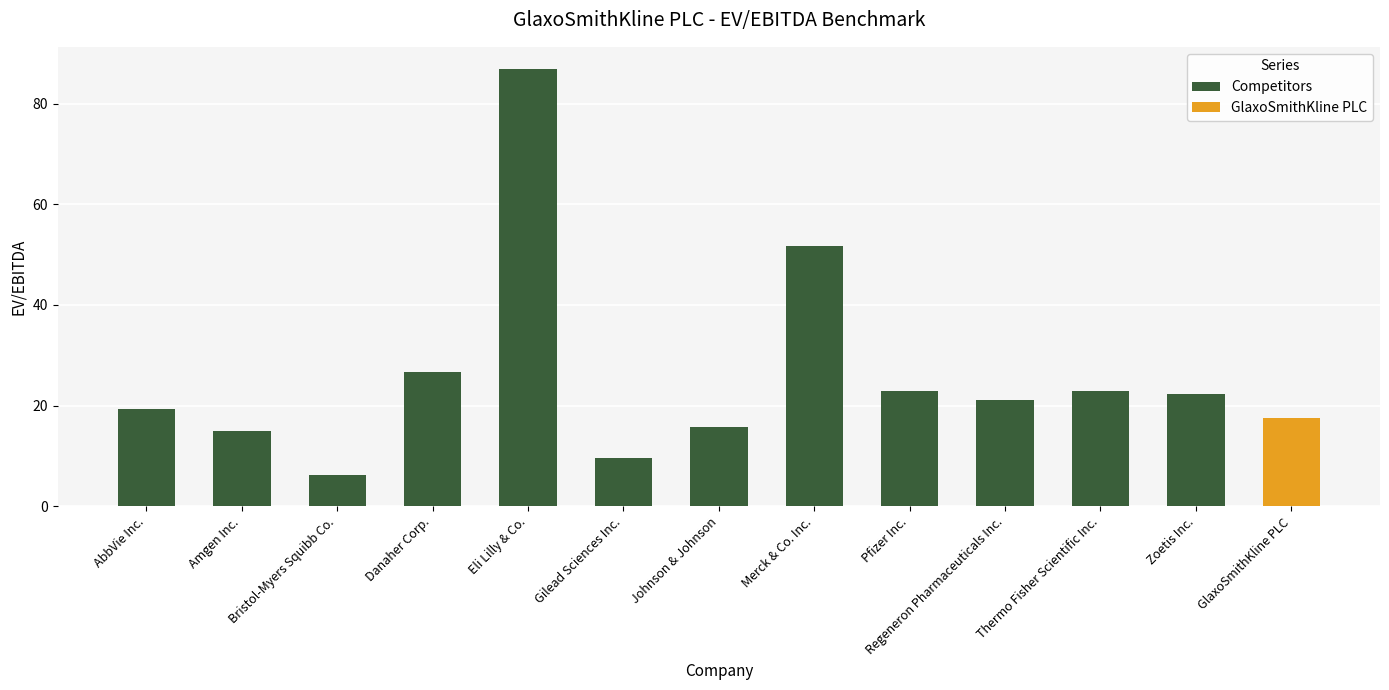

What is the greatest value displayed?

86.9